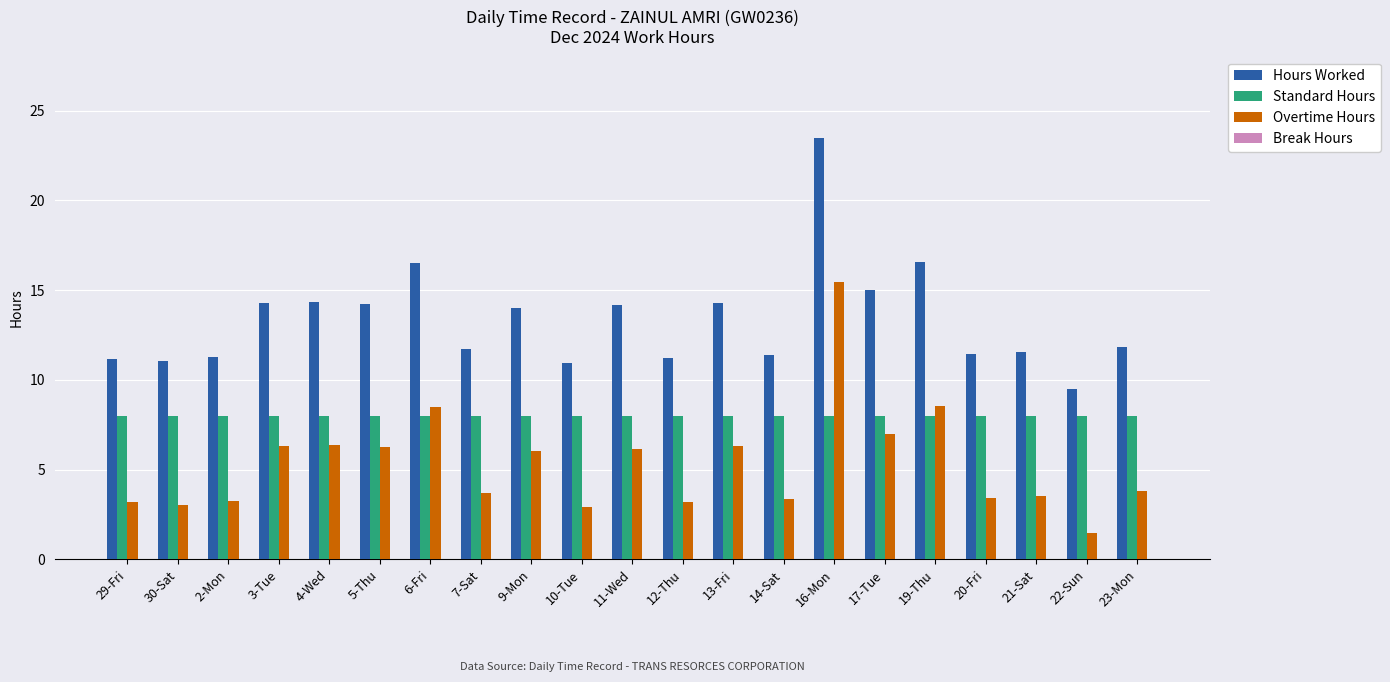

At which category is the sum across all series the highest?

16-Mon